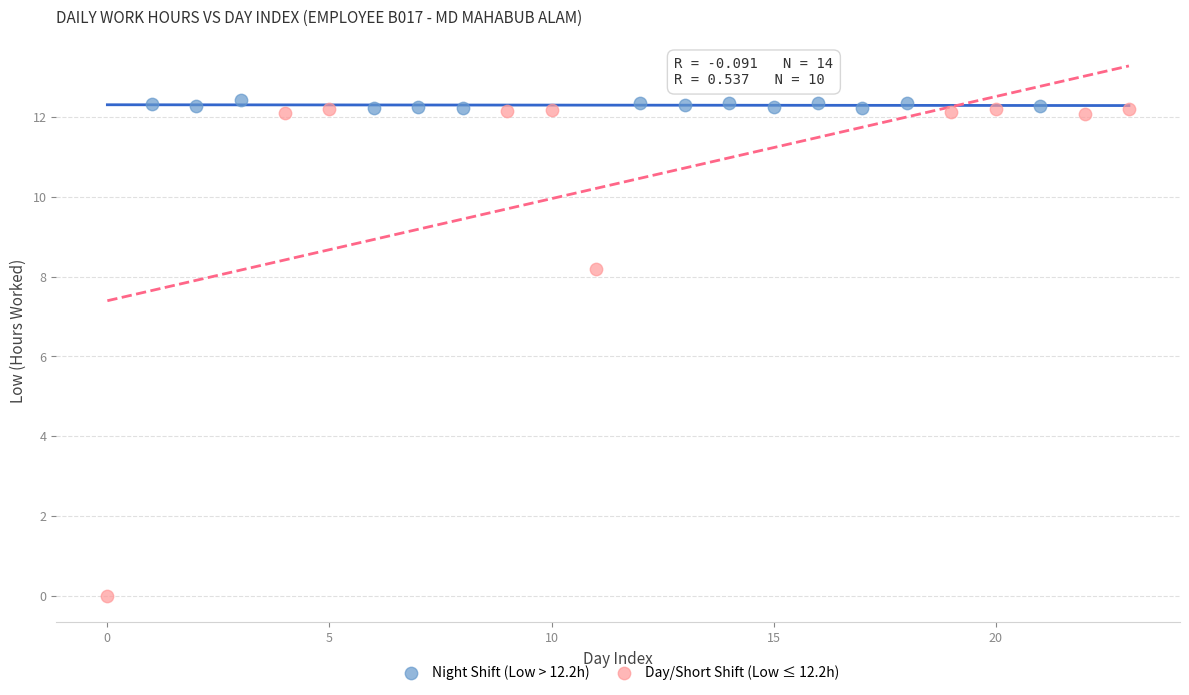

Which series has the widest spread of Y values?

Day/Short Shift (Low ≤ 12.2h)